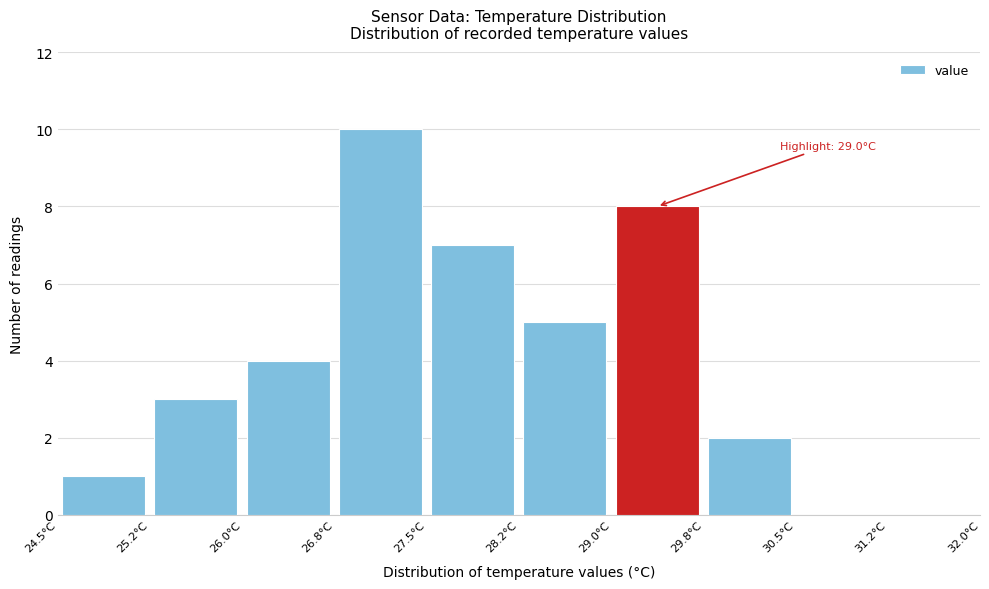

Which range on the x-axis has the tallest bar?

26.75 to 27.50